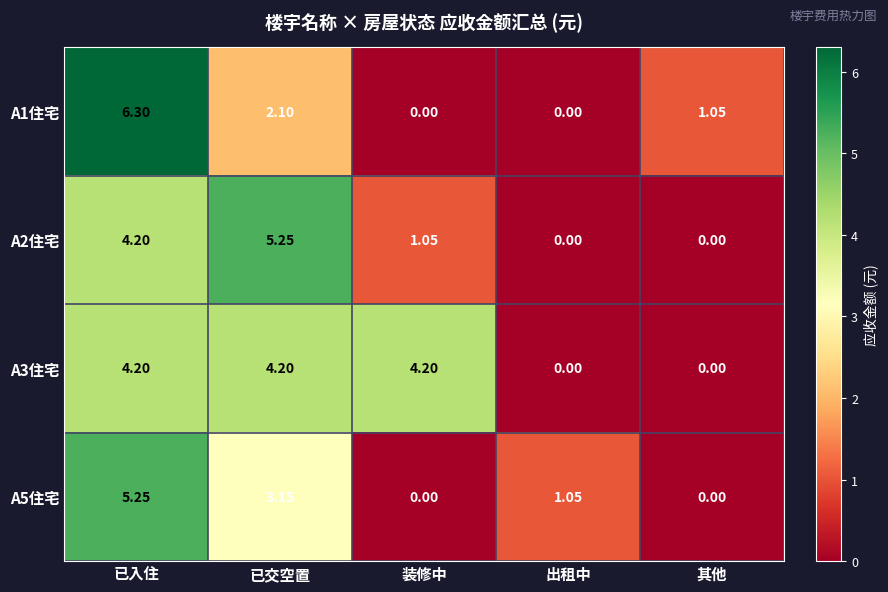

Where does the A1住宅 series first go above 1?

已入住